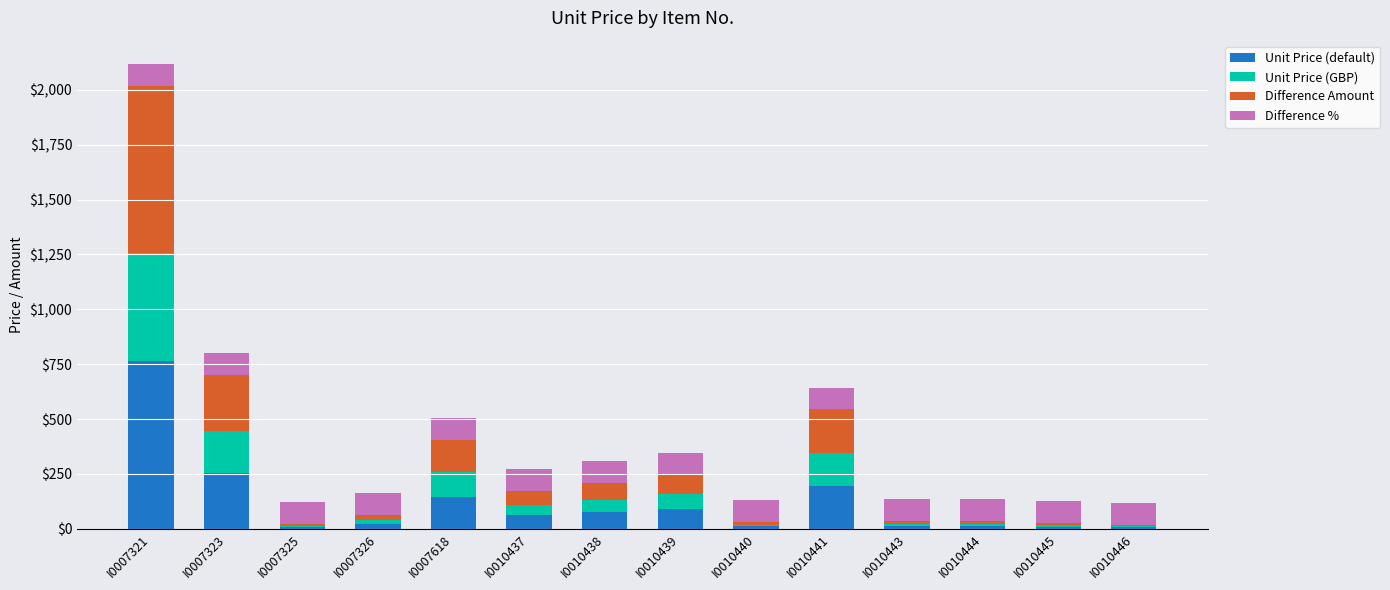

What is the maximum value for Unit Price (default)?

763.8